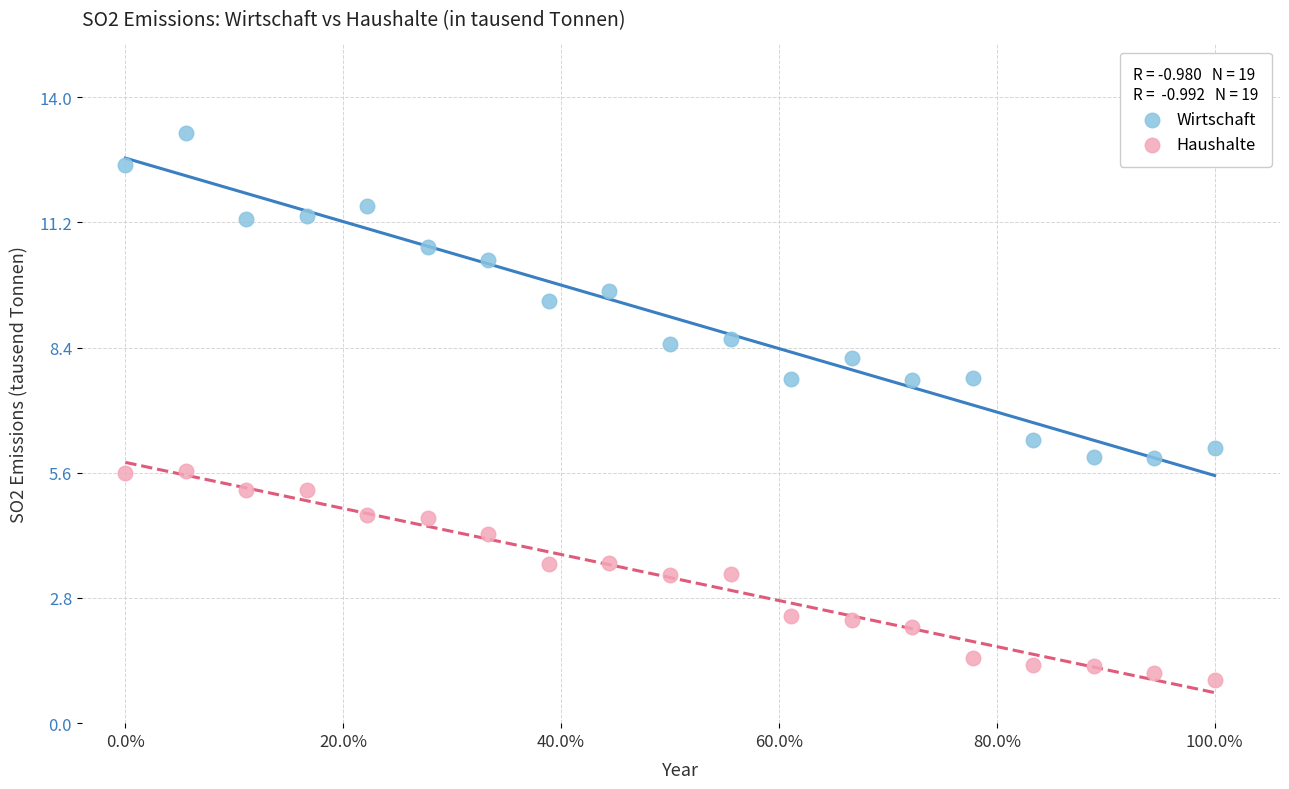

Which series reaches the maximum Y coordinate?

Wirtschaft